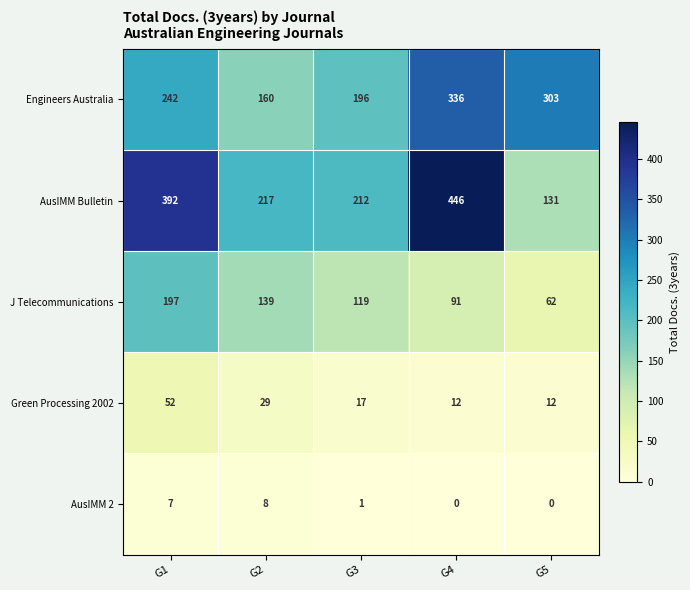

What is the total value across all series at G5?

508